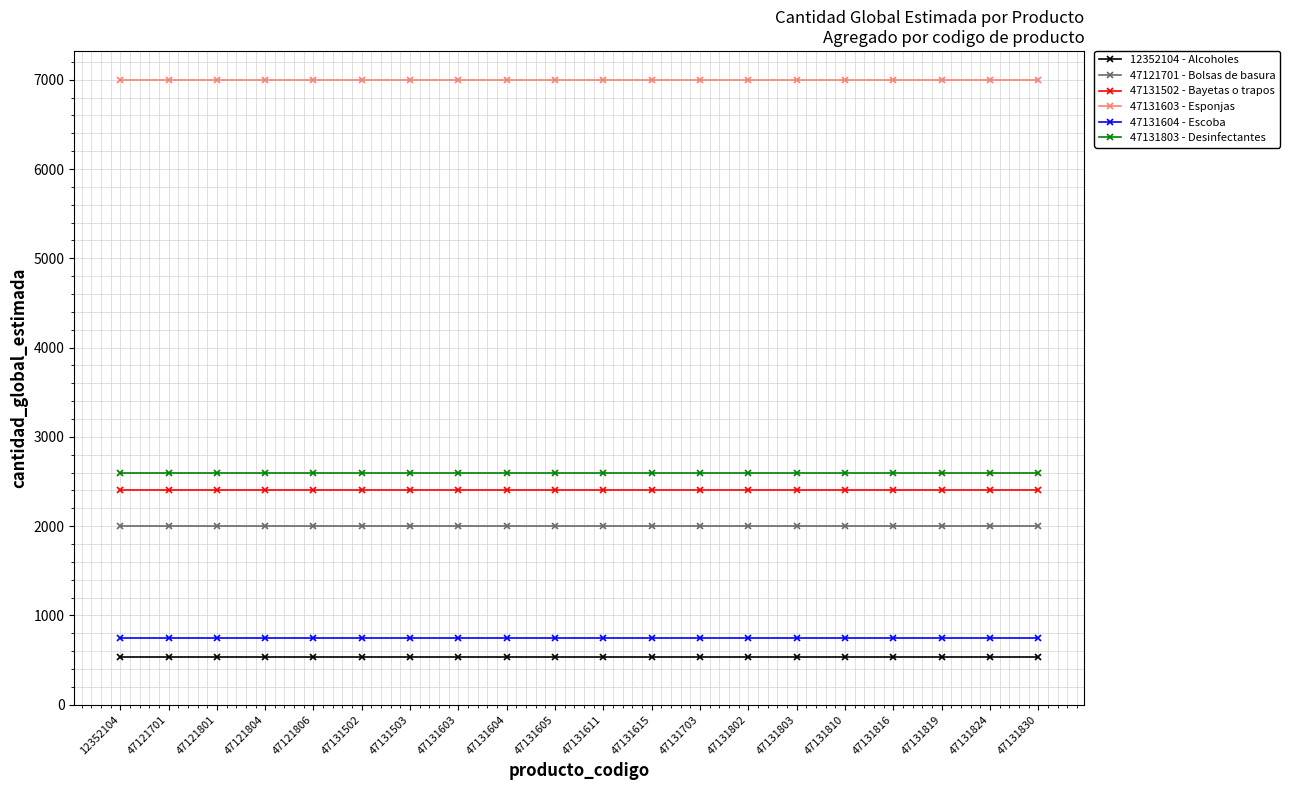

What value does the 47131502 - Bayetas o trapos series have at 47131605?

2410